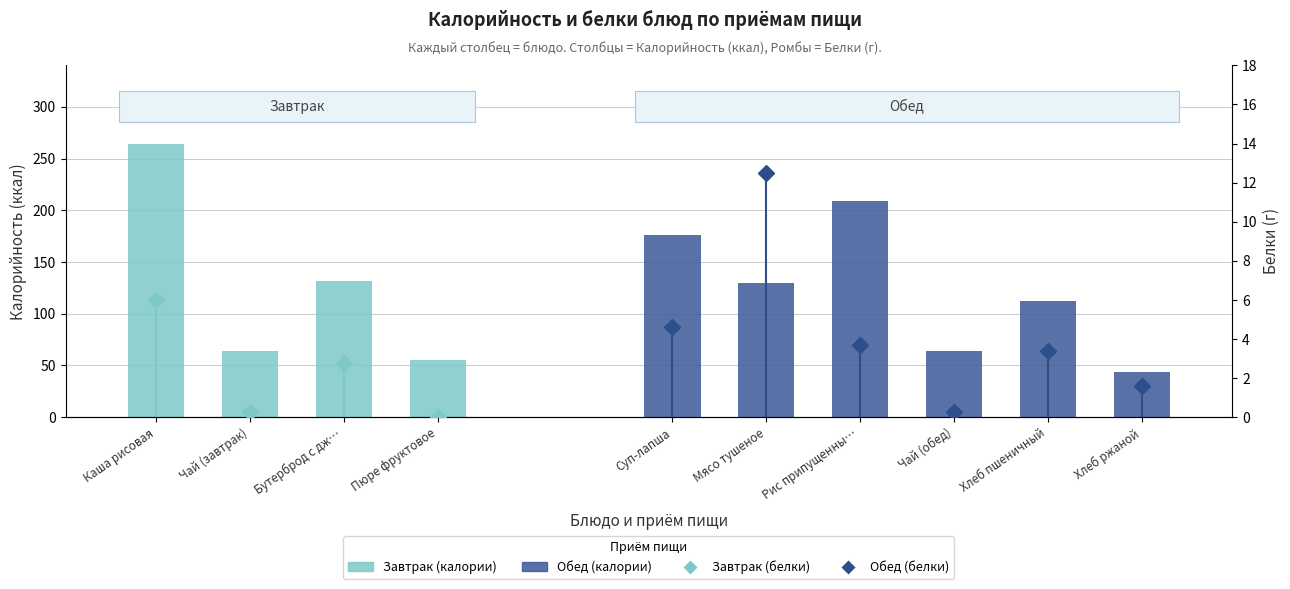

Read the value at Чай (завтрак), to the nearest 5.

65